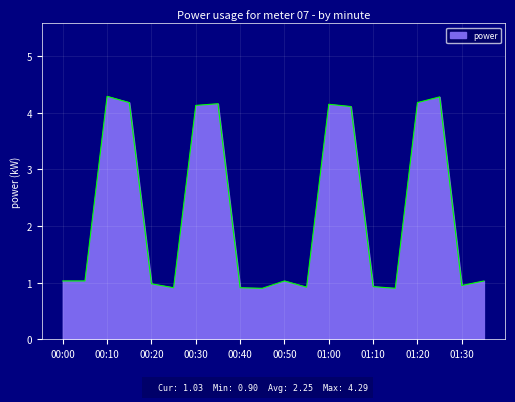

What is the smallest value displayed?

0.9